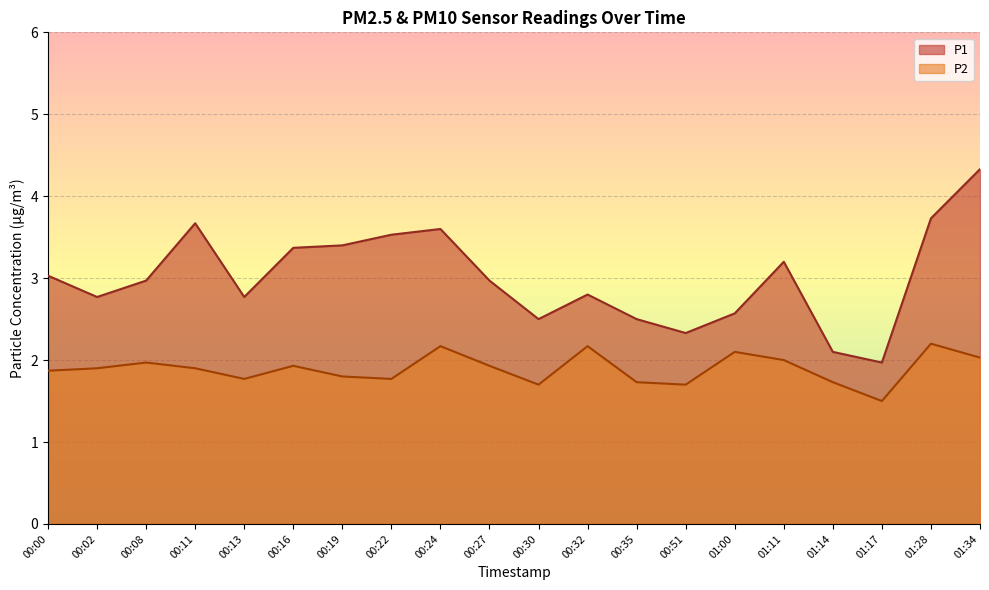

What is the sum of the P2 values at 00:32 and 01:17?

3.7